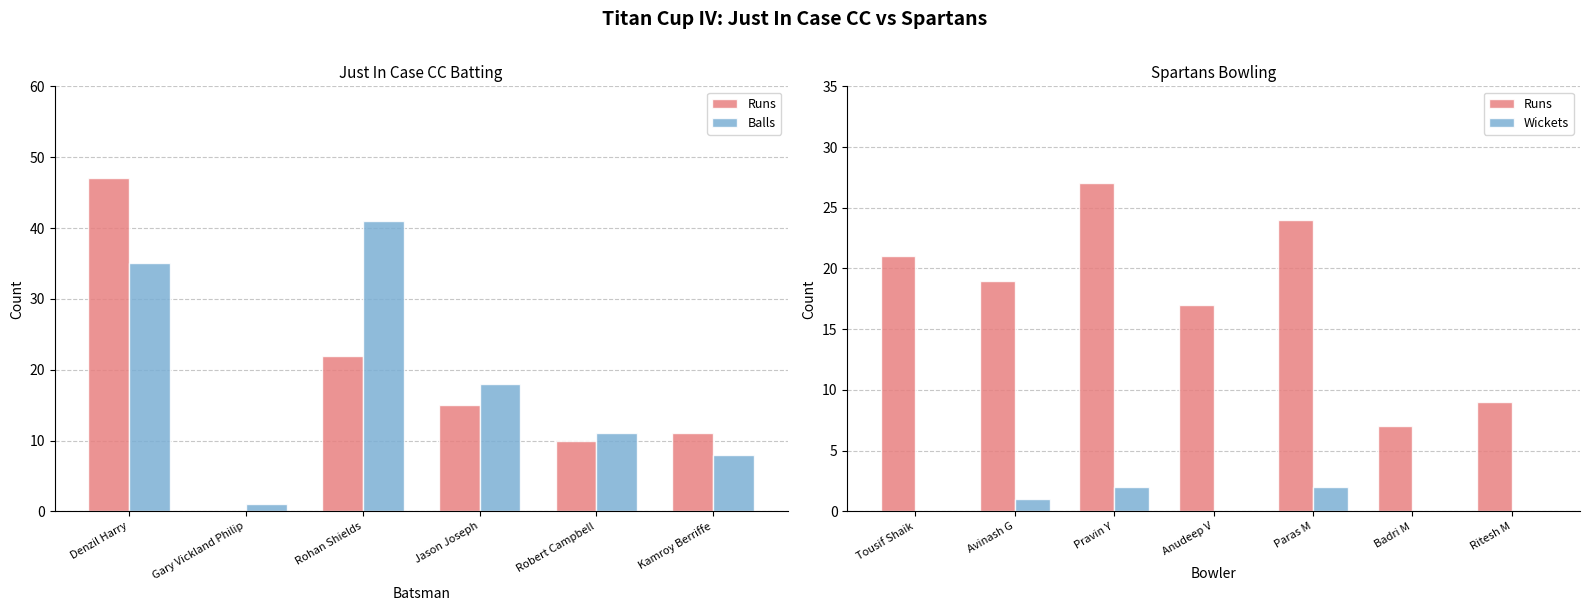

How many categories are shown in the chart?

6